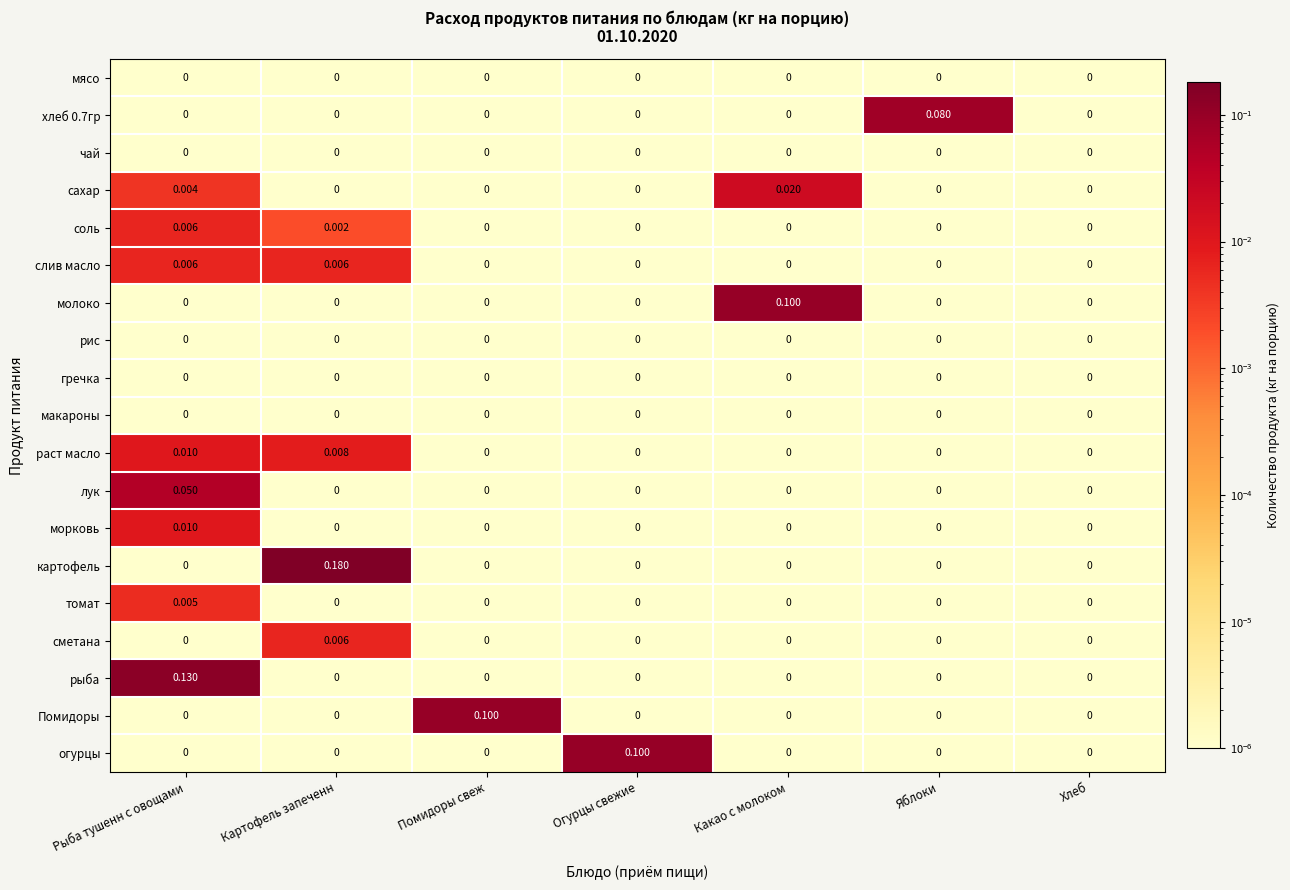

Which category has the highest value across all series?

Картофель запеченн